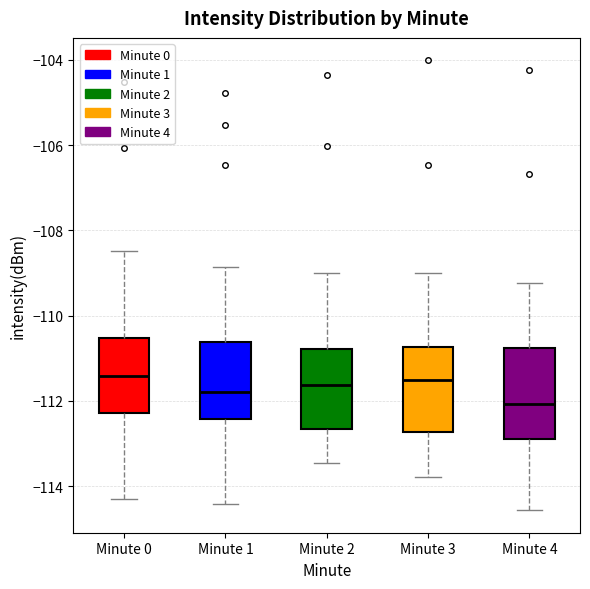

Reading left to right, read every box against the y-axis: the position of its median line, the range the box covers, and the ends of its whiskers. The values are not printed on the chart, so give them approximately, as read against the axis.

Minute 0: median -111.4, box -112.2 to -110.6, whiskers -114.4 to -108.4
Minute 1: median -111.8, box -112.4 to -110.6, whiskers -114.4 to -108.8
Minute 2: median -111.6, box -112.6 to -110.8, whiskers -113.4 to -109.0
Minute 3: median -111.6, box -112.8 to -110.8, whiskers -113.8 to -109.0
Minute 4: median -112.0, box -113.0 to -110.8, whiskers -114.6 to -109.2